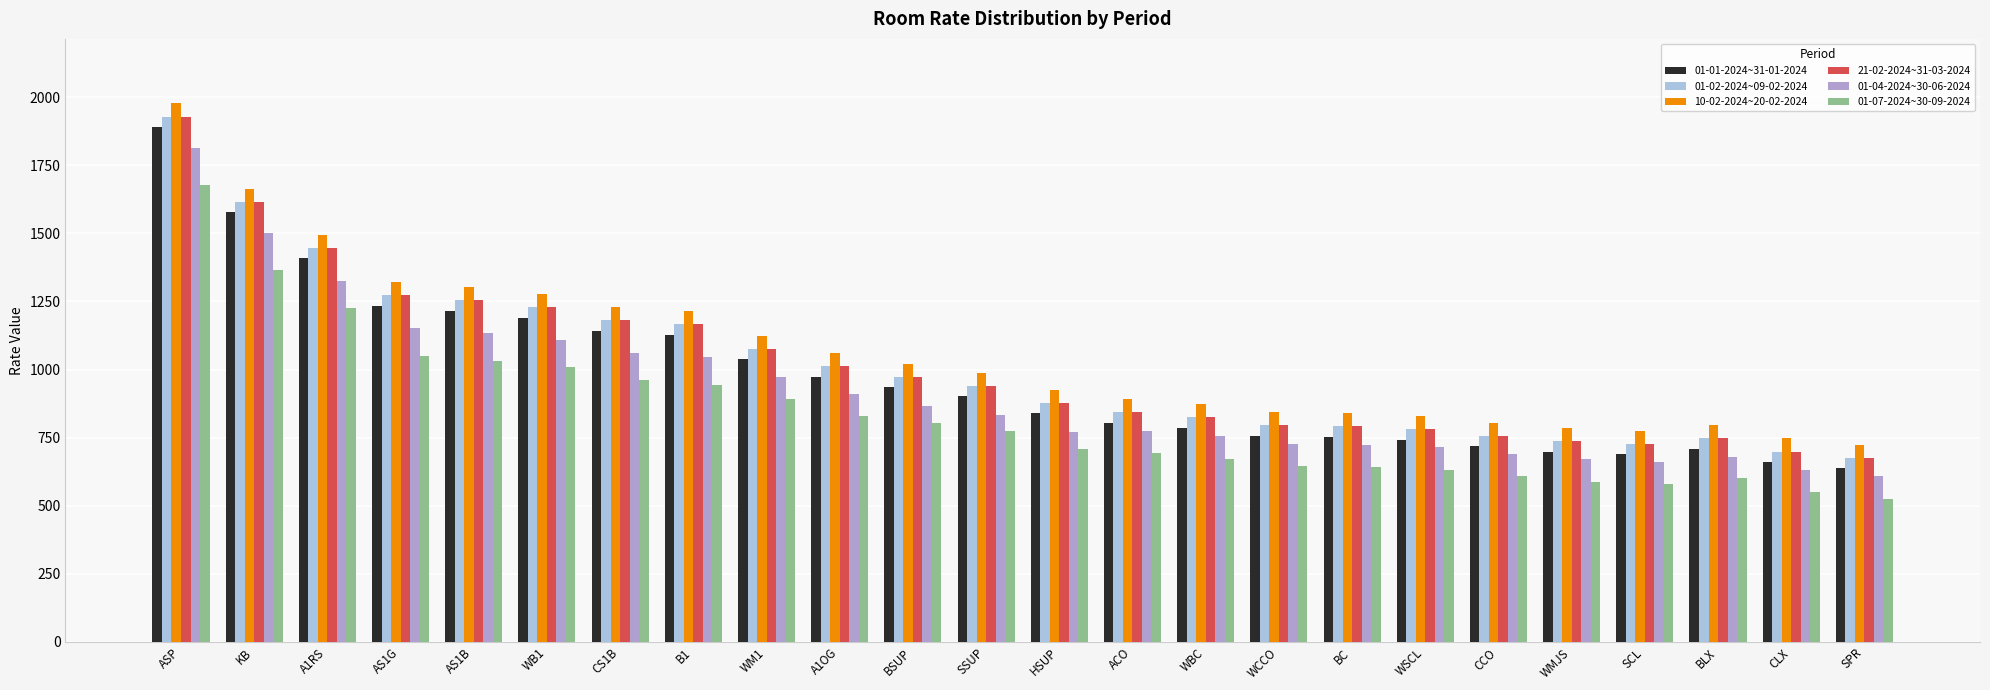

What is the total value across all series at WSCL?

4480